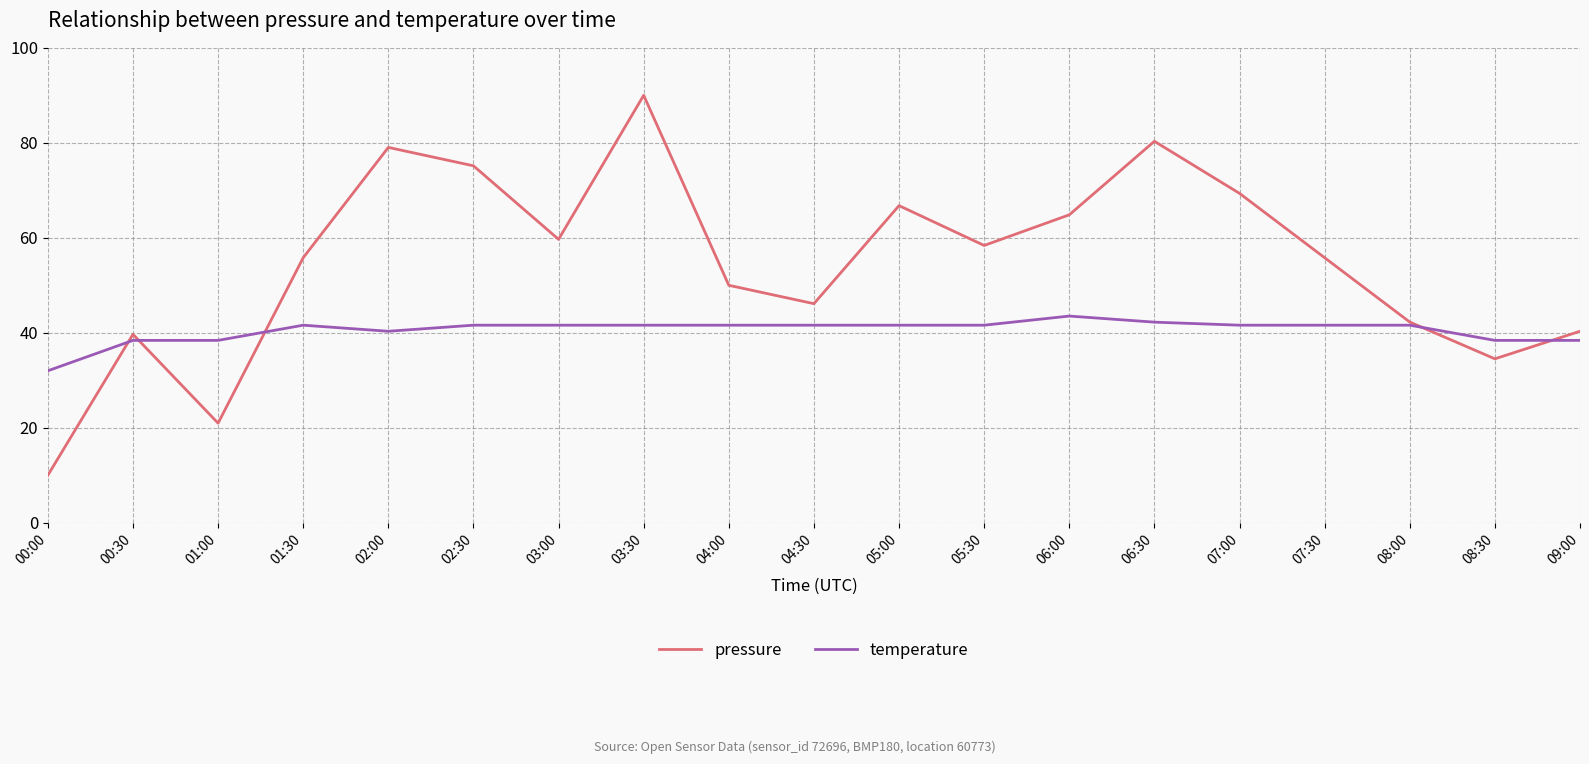

Reading right to left, extract all data points from this chart.

pressure: 40.3	34.5	42.3	55.8	69.4	80.3	64.8	58.4	66.8	46.1	50.0	90.0	59.7	75.2	79.0	55.8	21.0	39.7	10.0
temperature: 38.4	38.4	41.6	41.6	41.6	42.2	43.5	41.6	41.6	41.6	41.6	41.6	41.6	41.6	40.3	41.6	38.4	38.4	32.0